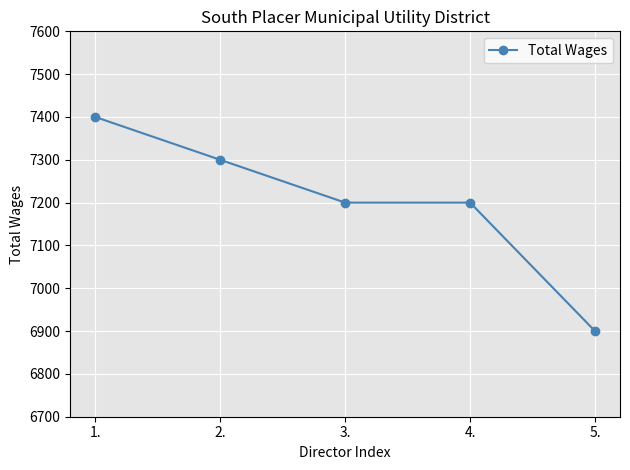

How many data points are less than 7200?

1